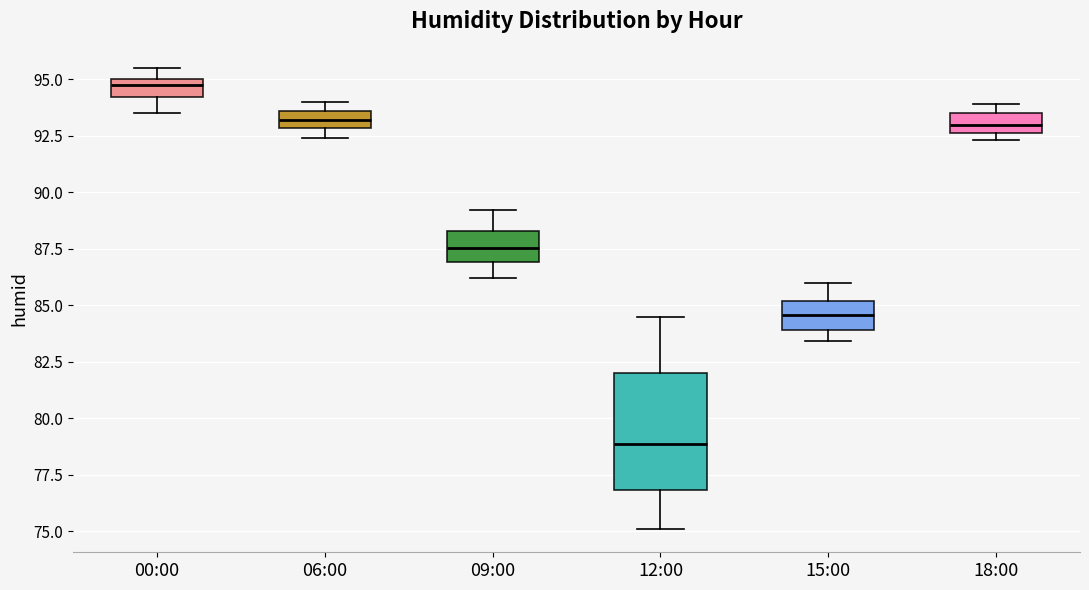

Which box is the tallest, from its lower edge to its upper edge?

12:00